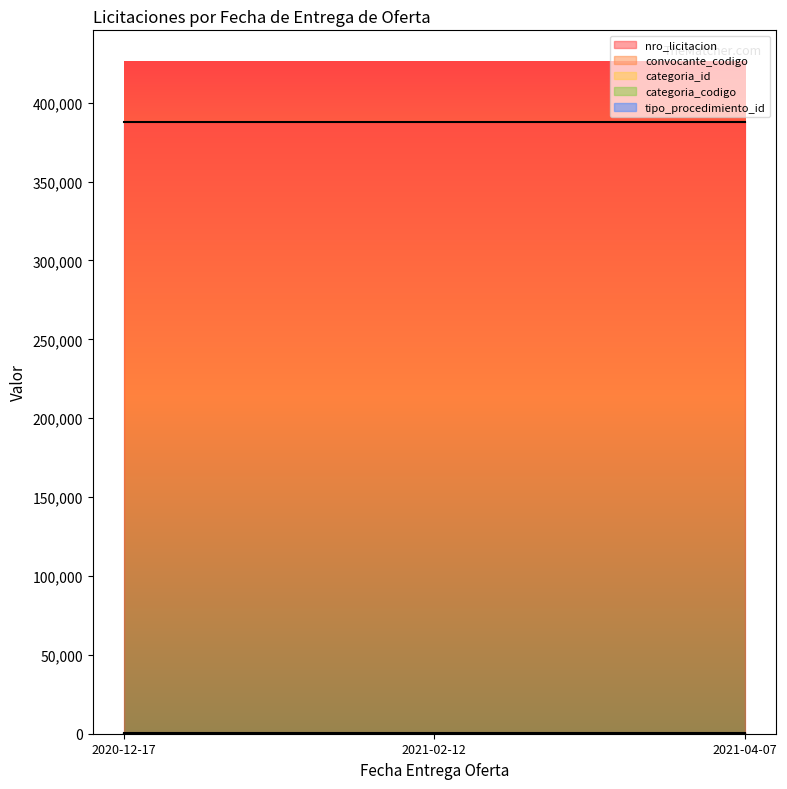

At which label does convocante_codigo reach its minimum?

2020-12-17